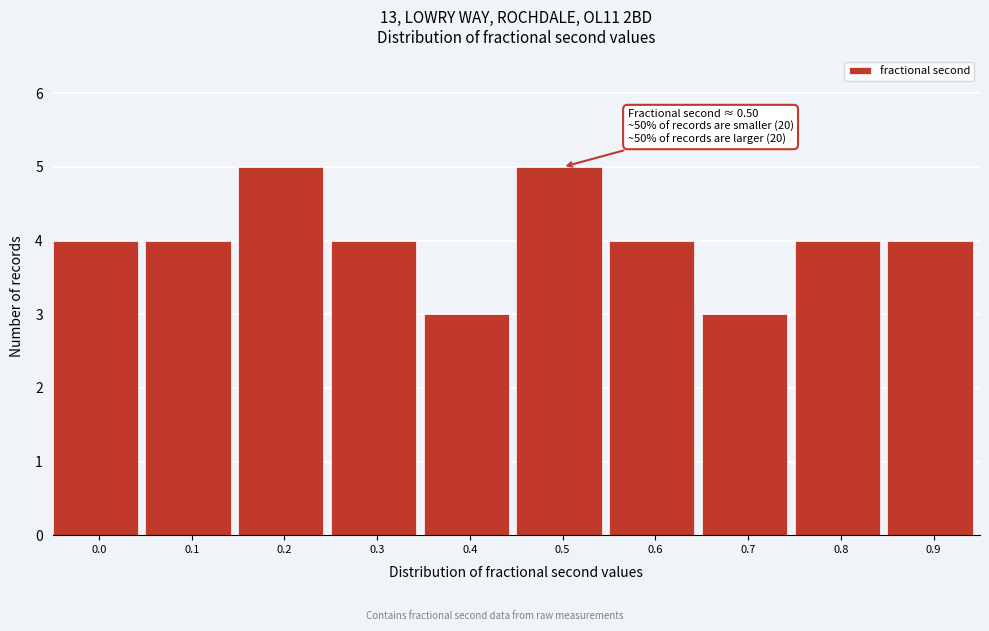

Reading left to right, list all the values displayed in this chart.

0.0=4	0.1=4	0.2=5	0.3=4	0.4=3	0.5=5	0.6=4	0.7=3	0.8=4	0.9=4